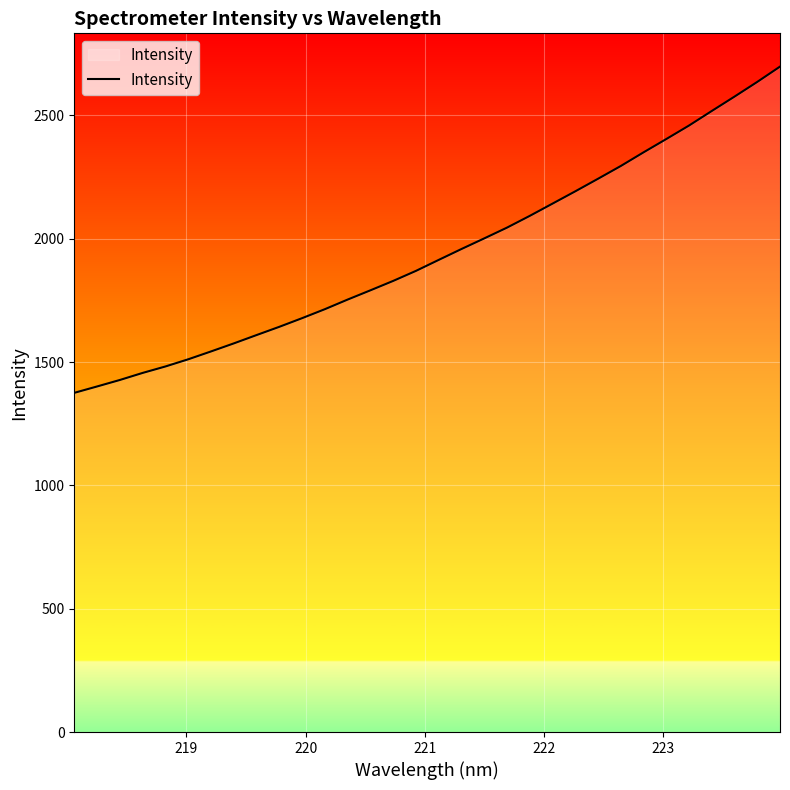

What is the greatest value displayed?

2697.7